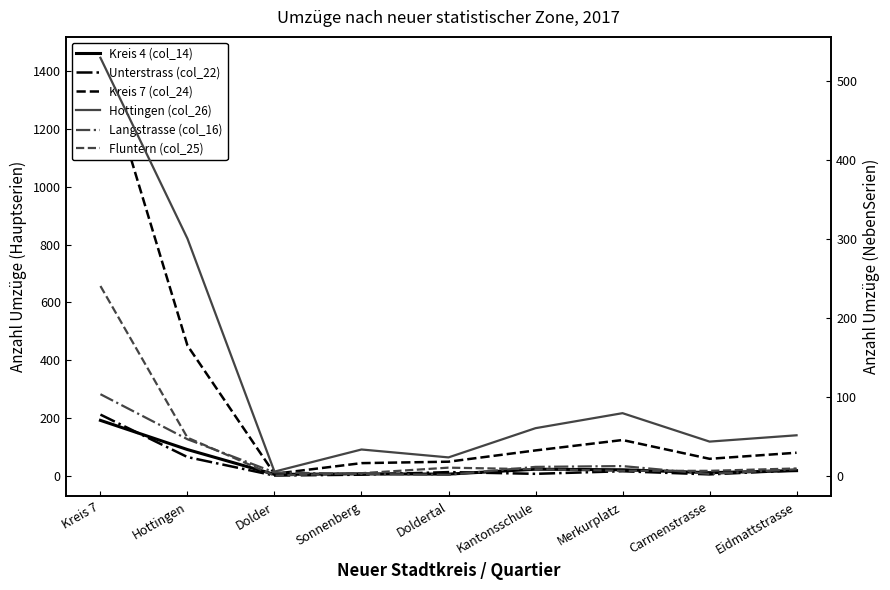

What is the greatest value displayed?

1447